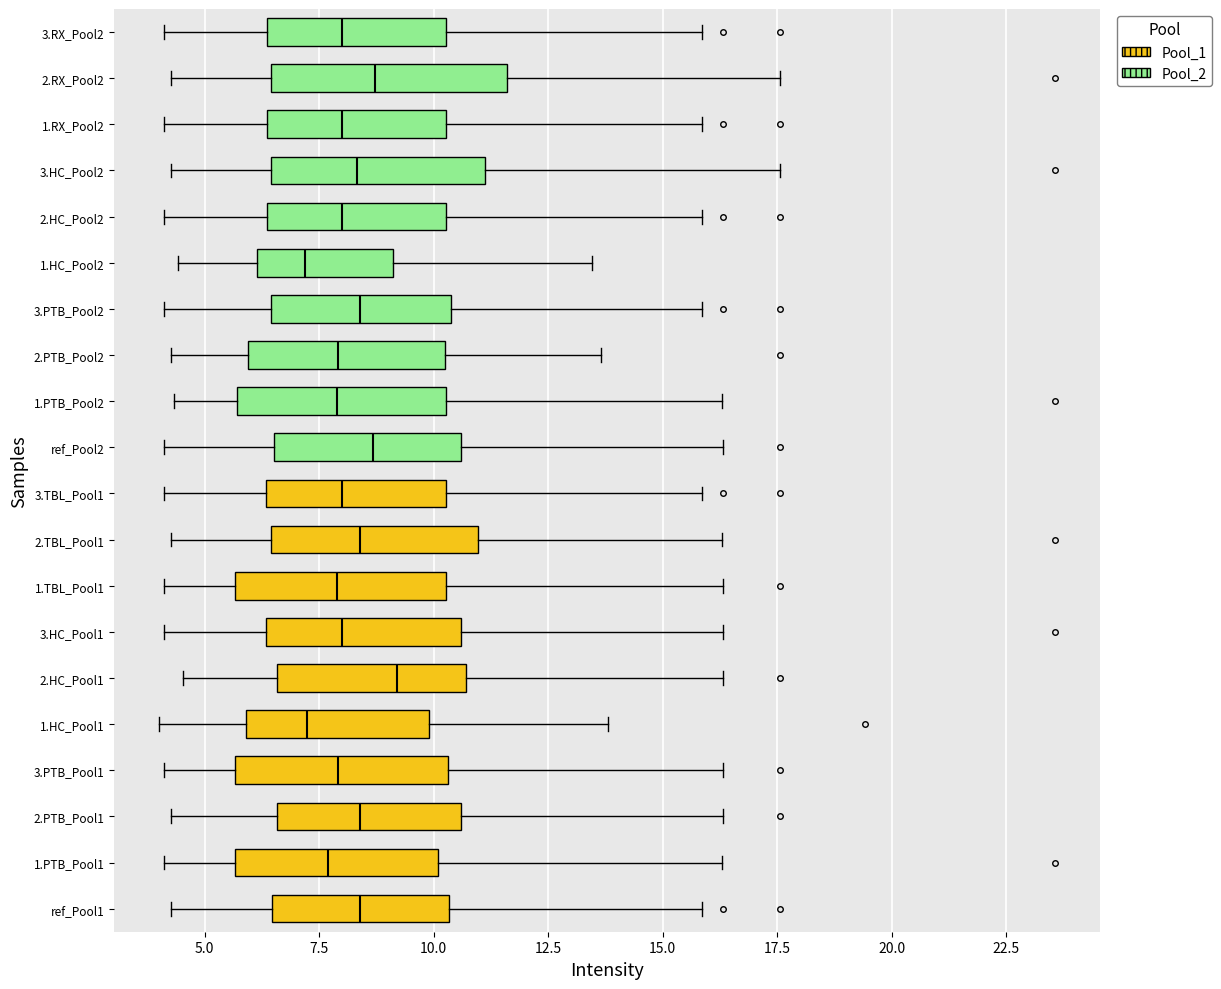

Reading bottom to top, read every box against the x-axis: the position of its median line, the range the box covers, and the ends of its whiskers. The values are not printed on the chart, so give them approximately, as read against the axis.

ref_Pool1: median 8.5, box 6.5 to 10.5, whiskers 4.5 to 16.0
1.PTB_Pool1: median 7.5, box 5.5 to 10.0, whiskers 4.0 to 16.5
2.PTB_Pool1: median 8.5, box 6.5 to 10.5, whiskers 4.5 to 16.5
3.PTB_Pool1: median 8.0, box 5.5 to 10.5, whiskers 4.0 to 16.5
1.HC_Pool1: median 7.0, box 6.0 to 10.0, whiskers 4.0 to 14.0
2.HC_Pool1: median 9.0, box 6.5 to 10.5, whiskers 4.5 to 16.5
3.HC_Pool1: median 8.0, box 6.5 to 10.5, whiskers 4.0 to 16.5
1.TBL_Pool1: median 8.0, box 5.5 to 10.5, whiskers 4.0 to 16.5
2.TBL_Pool1: median 8.5, box 6.5 to 11.0, whiskers 4.5 to 16.5
3.TBL_Pool1: median 8.0, box 6.5 to 10.5, whiskers 4.0 to 16.0
ref_Pool2: median 8.5, box 6.5 to 10.5, whiskers 4.0 to 16.5
1.PTB_Pool2: median 8.0, box 5.5 to 10.5, whiskers 4.5 to 16.5
2.PTB_Pool2: median 8.0, box 6.0 to 10.0, whiskers 4.5 to 13.5
3.PTB_Pool2: median 8.5, box 6.5 to 10.5, whiskers 4.0 to 16.0
1.HC_Pool2: median 7.0, box 6.0 to 9.0, whiskers 4.5 to 13.5
2.HC_Pool2: median 8.0, box 6.5 to 10.5, whiskers 4.0 to 16.0
3.HC_Pool2: median 8.5, box 6.5 to 11.0, whiskers 4.5 to 17.5
1.RX_Pool2: median 8.0, box 6.5 to 10.5, whiskers 4.0 to 16.0
2.RX_Pool2: median 8.5, box 6.5 to 11.5, whiskers 4.5 to 17.5
3.RX_Pool2: median 8.0, box 6.5 to 10.5, whiskers 4.0 to 16.0